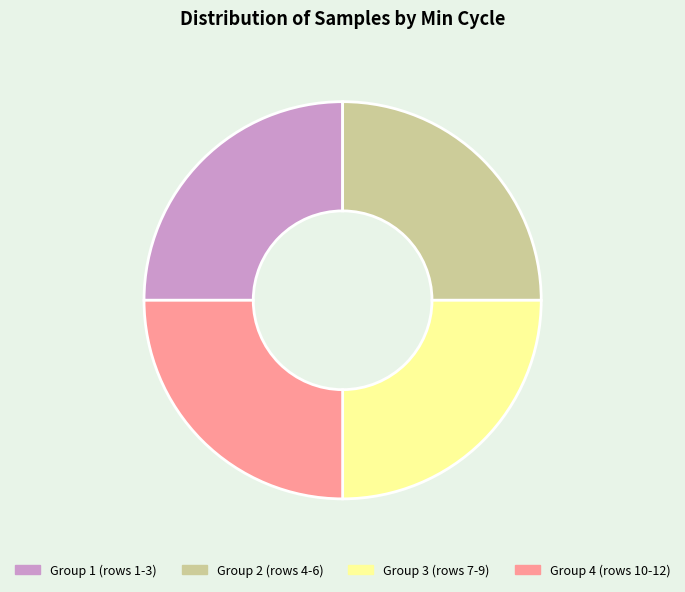

How many segments does this pie chart have?

4